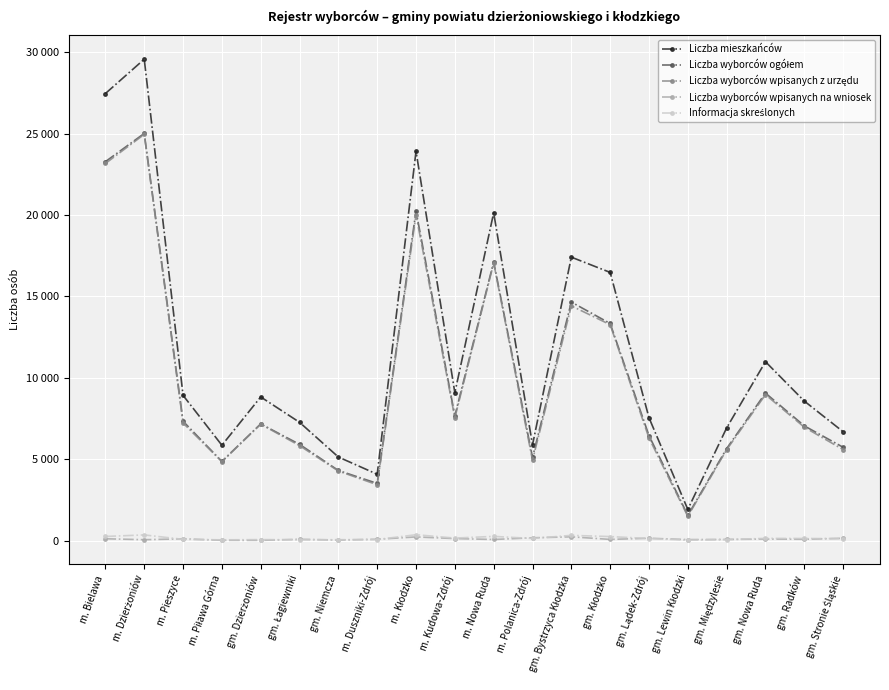

Rank the series by their maximum value, from highest to lowest.

Liczba mieszkańców, Liczba wyborców ogółem, Liczba wyborców wpisanych z urzędu, Informacja skreślonych, Liczba wyborców wpisanych na wniosek